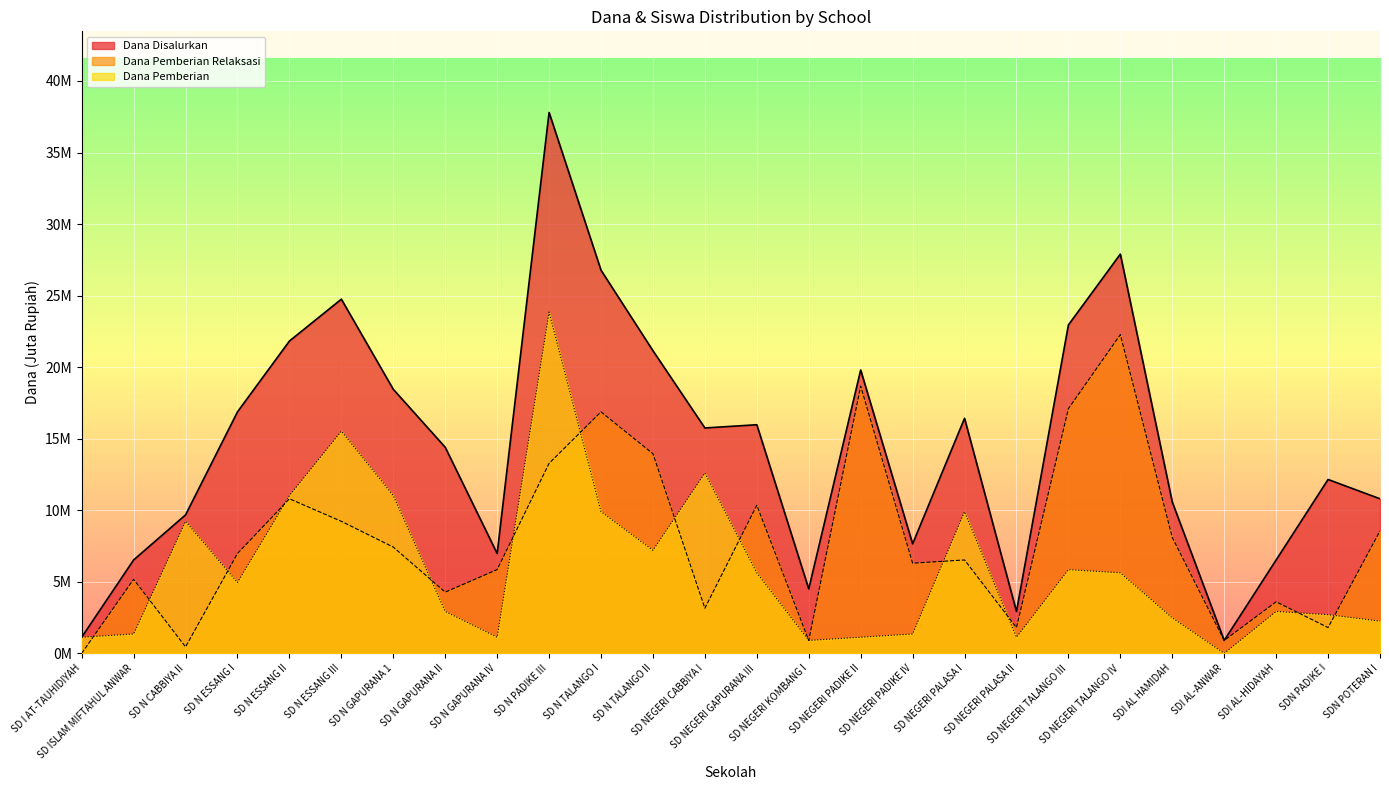

Which series has the largest range (max minus min)?

Dana Disalurkan